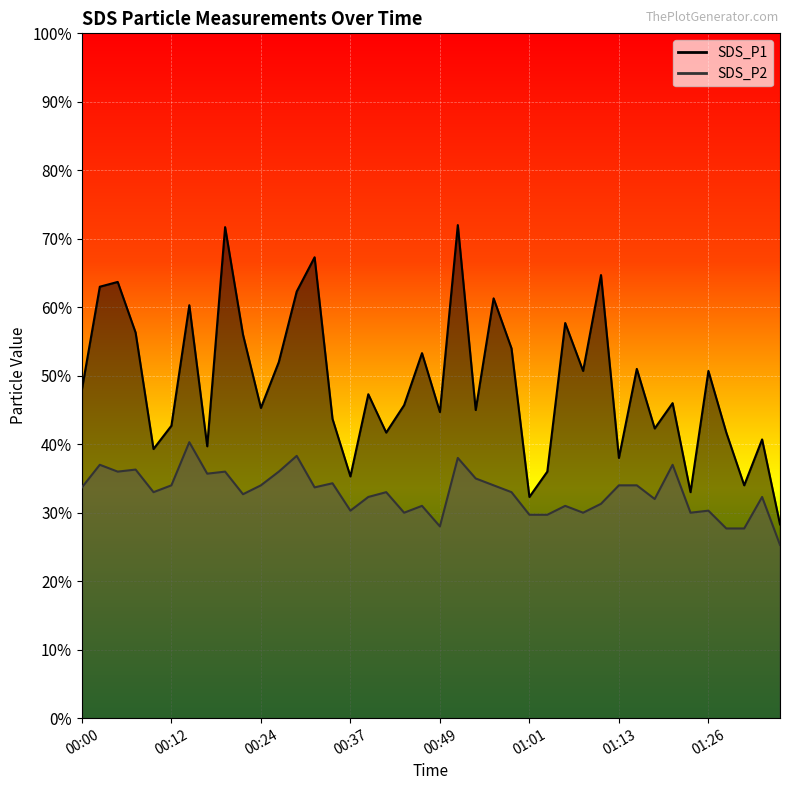

The SDS_P1 series shows 9.2 at 00:02. True or false?

False